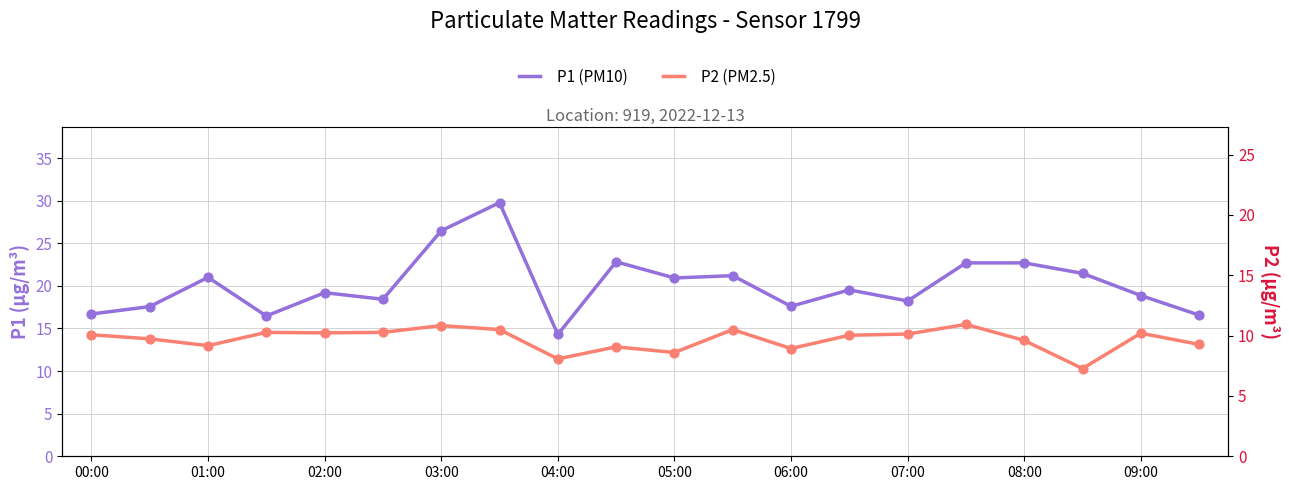

Which series has the widest spread of Y values?

P1 (PM10)